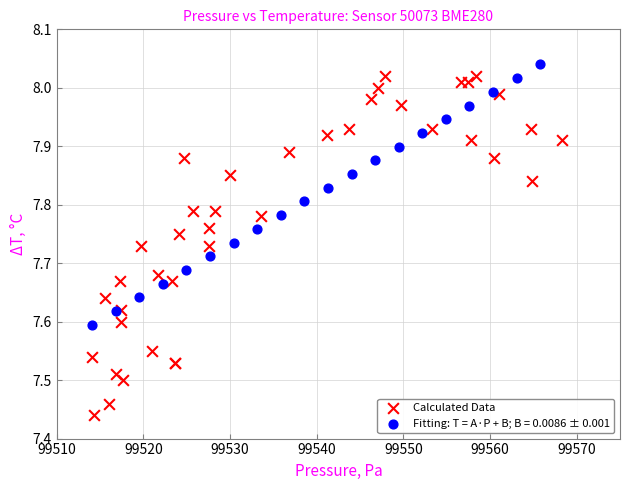

Which series reaches the minimum Y coordinate?

Calculated Data